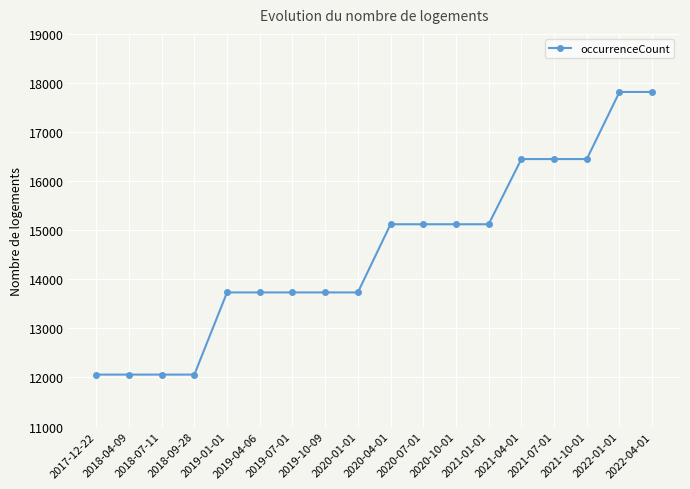

Reading left to right, list all the values displayed in this chart.

2017-12-22=12059	2018-04-09=12059	2018-07-11=12059	2018-09-28=12059	2019-01-01=13733	2019-04-06=13733	2019-07-01=13733	2019-10-09=13733	2020-01-01=13733	2020-04-01=15122	2020-07-01=15122	2020-10-01=15122	2021-01-01=15122	2021-04-01=16450	2021-07-01=16450	2021-10-01=16450	2022-01-01=17817	2022-04-01=17817